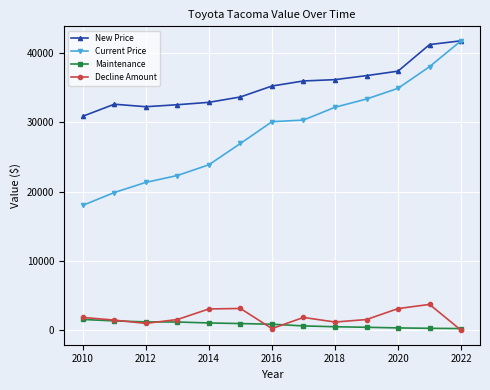

Which series has the widest spread of values?

Current Price